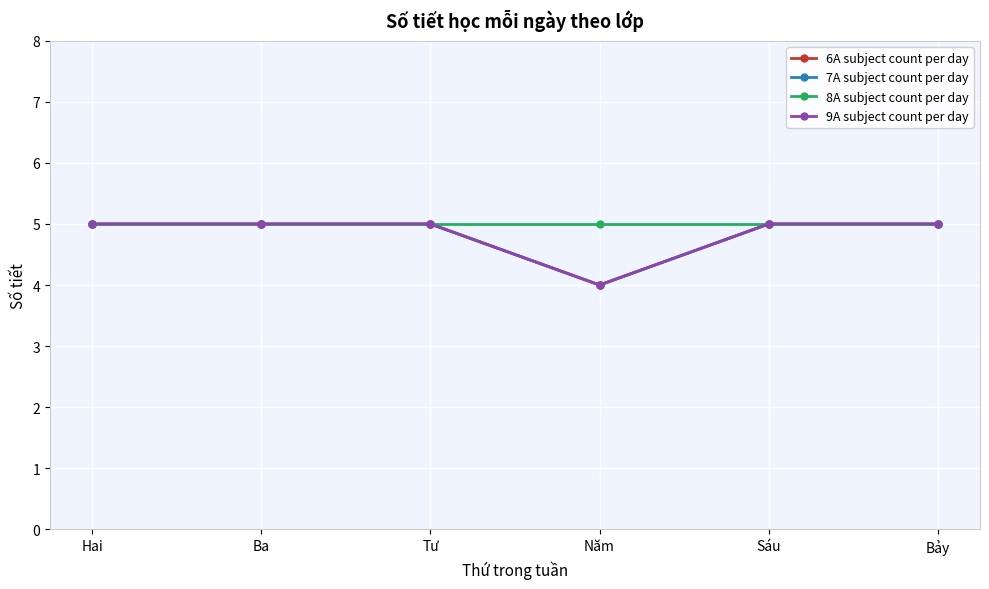

Which category has the lowest value across all series?

Năm